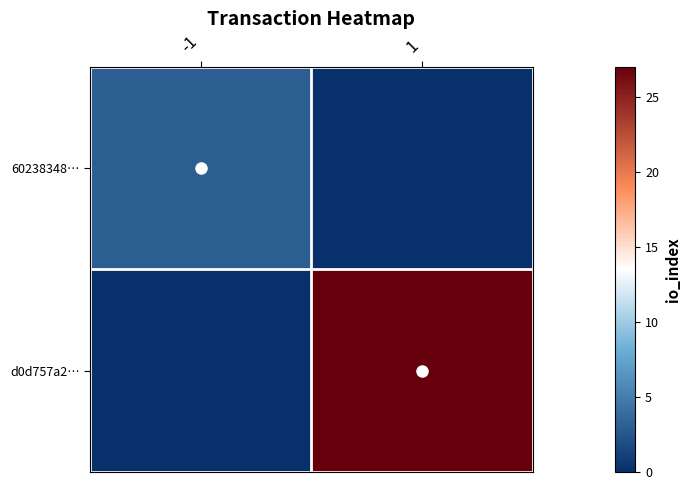

Count the number of categories in the chart.

2